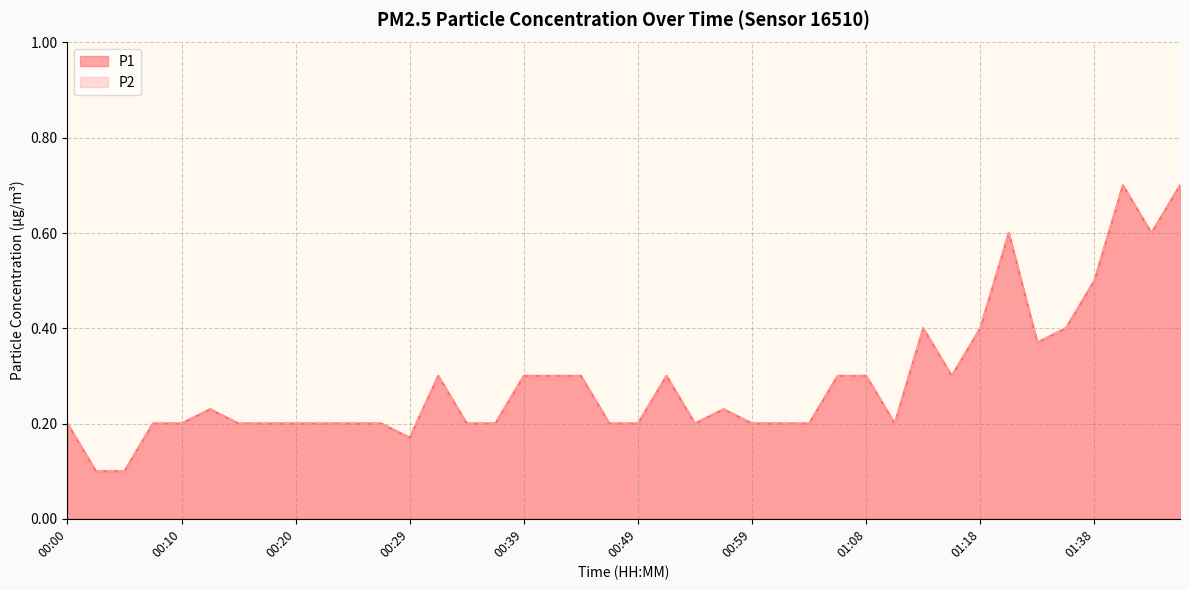

Which has a higher value, 01:16 or 00:51?

01:16